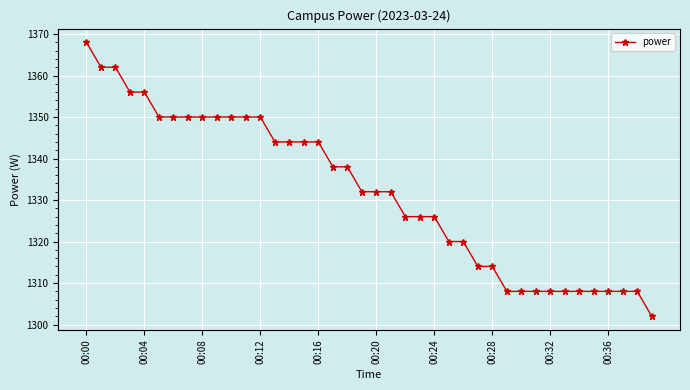

What is the minimum value shown in the chart?

1302